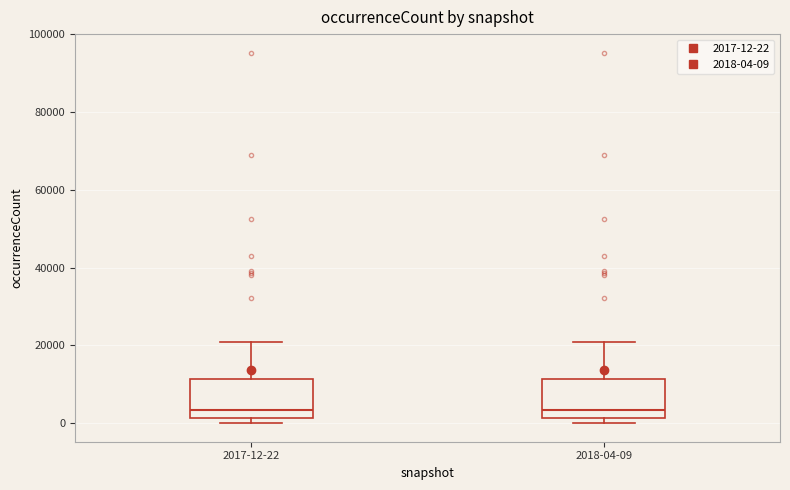

Reading left to right, transcribe this box plot: for each box, give where its median line is, the range the box spans, and where its two whiskers end, as read against the y-axis. The values are not printed on the chart, so give them approximately, as read against the axis.

2017-12-22: median 4000, box 2000 to 12000, whiskers 0 to 20000
2018-04-09: median 4000, box 2000 to 12000, whiskers 0 to 20000